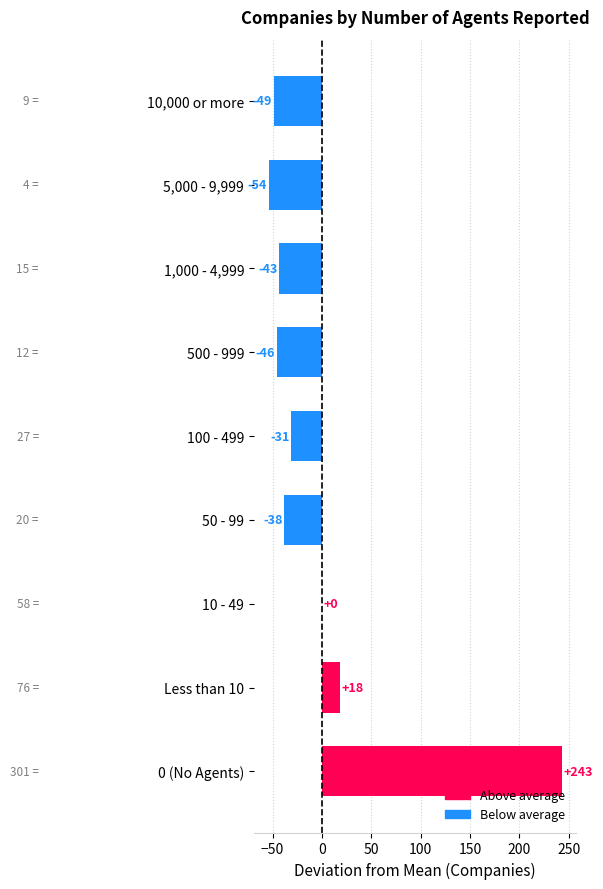

Which has a higher value, 1,000 - 4,999 or 0 (No Agents)?

0 (No Agents)